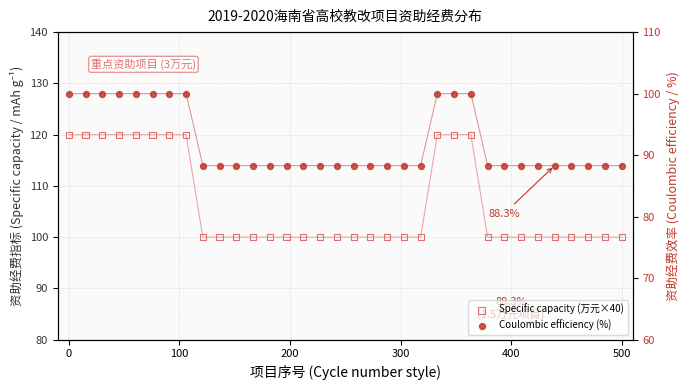

Which series reaches the minimum Y coordinate?

Coulombic efficiency (%)